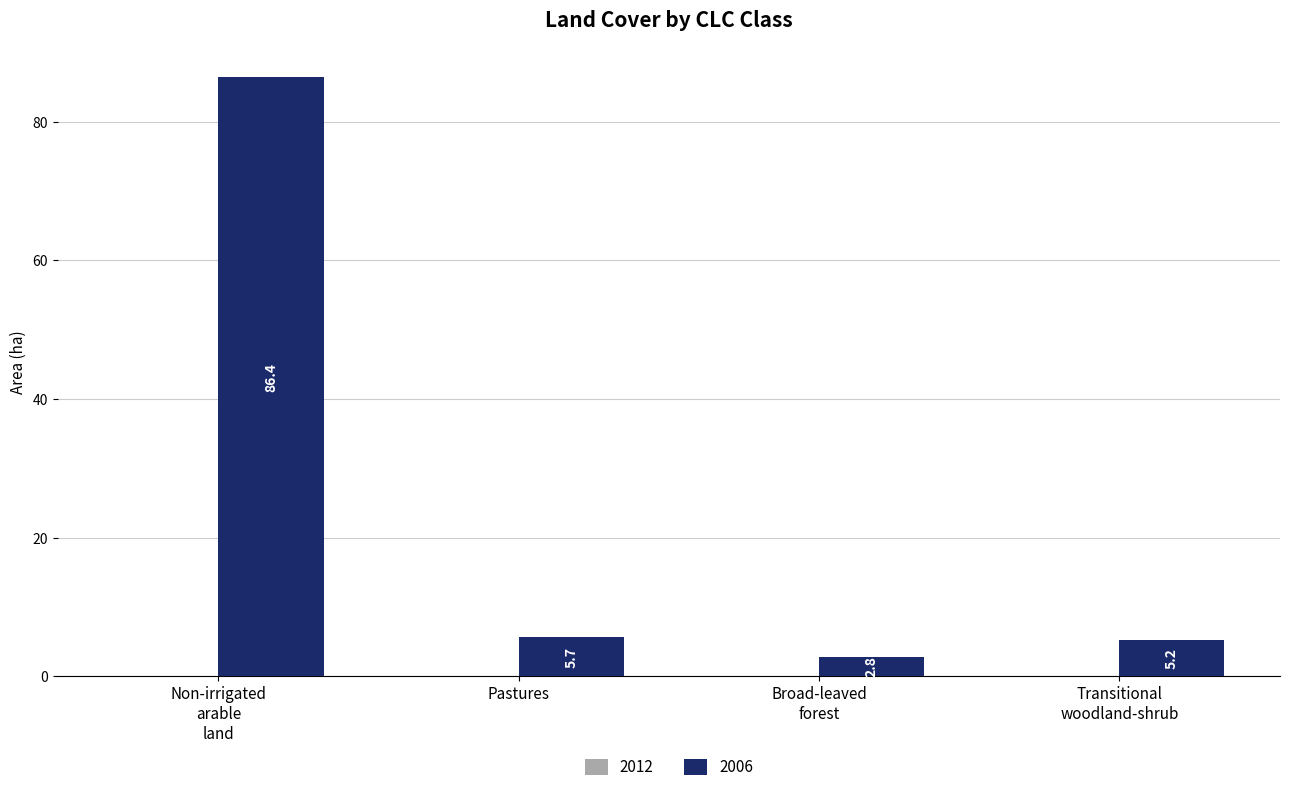

What is the sum of all values?

100.1